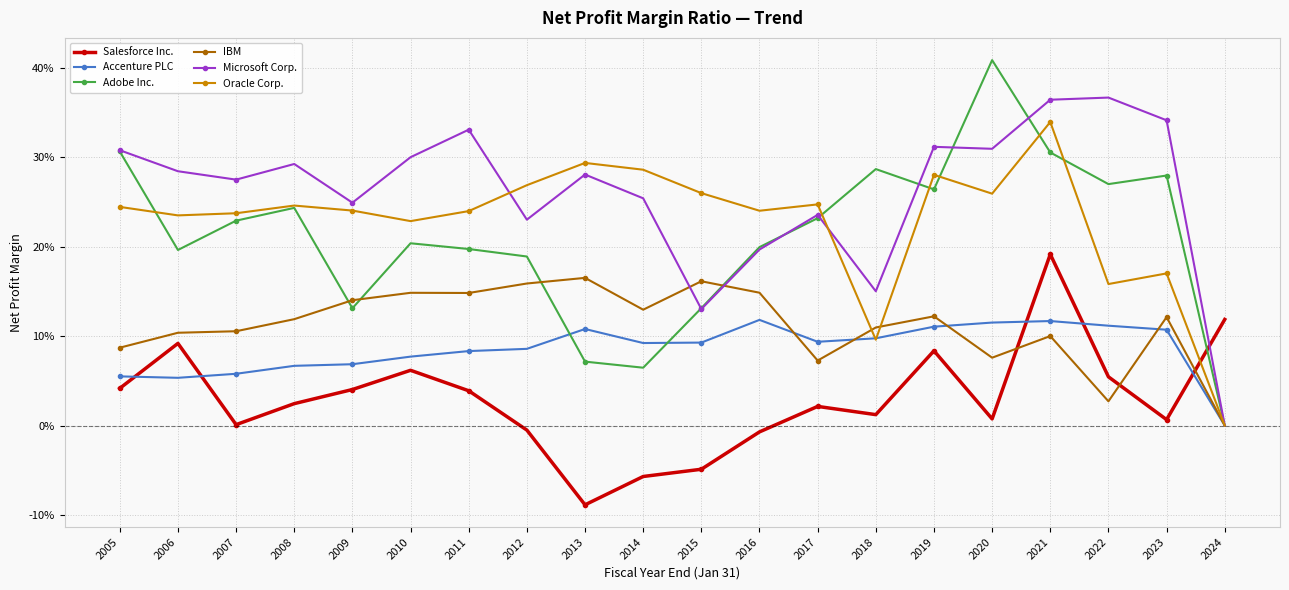

What are all the series names shown in the legend?

Salesforce Inc., Accenture PLC, Adobe Inc., IBM, Microsoft Corp., Oracle Corp.